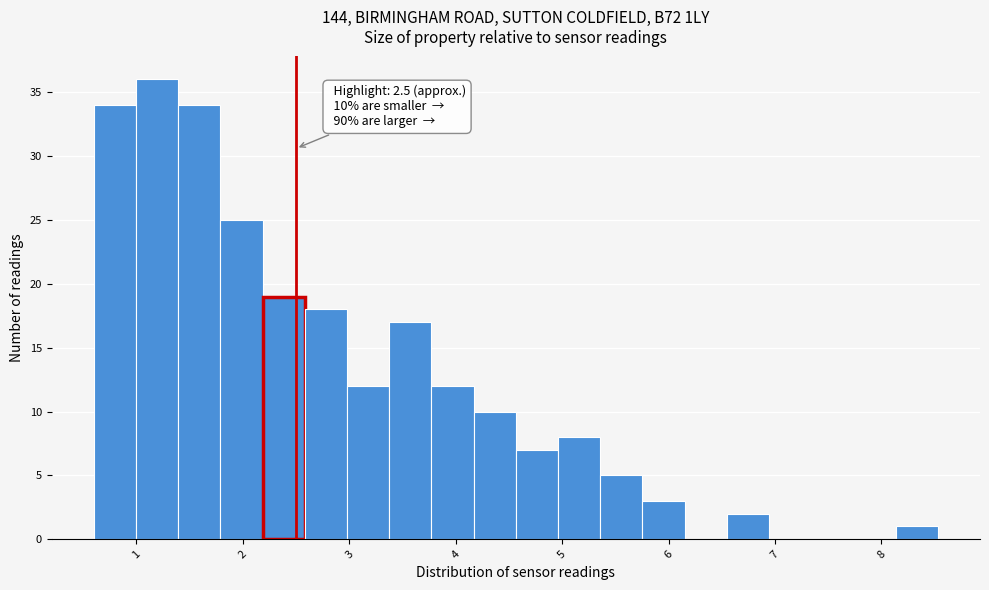

Read against the x-axis, roughly where is the centre of the tallest bar?

1.2